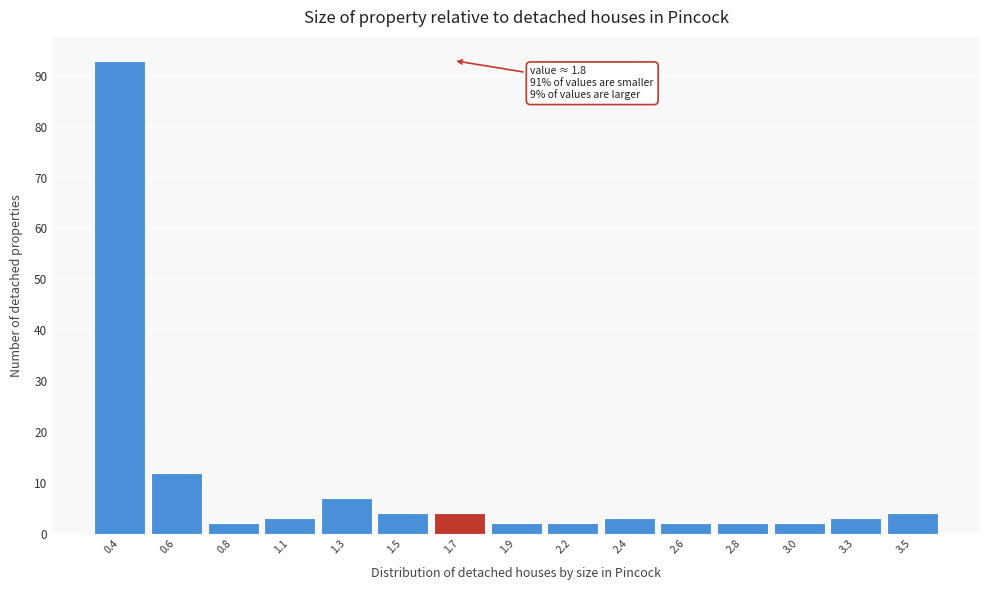

Reading left to right, extract all data points from this chart.

93	12	2	3	7	4	4	2	2	3	2	2	2	3	4